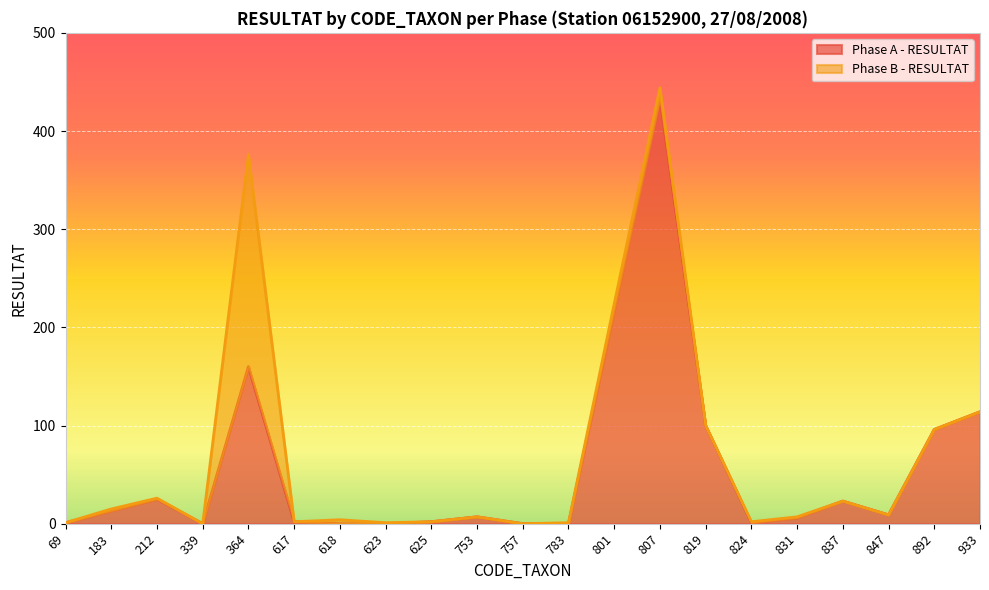

Reading right to left, extract all data points from this chart.

933=114	892=96	847=9	837=23	831=6	824=1	819=100	807=434	801=217	783=0	757=0	753=7	625=2	623=0	618=0	617=2	364=160	339=0	212=25	183=13	69=1